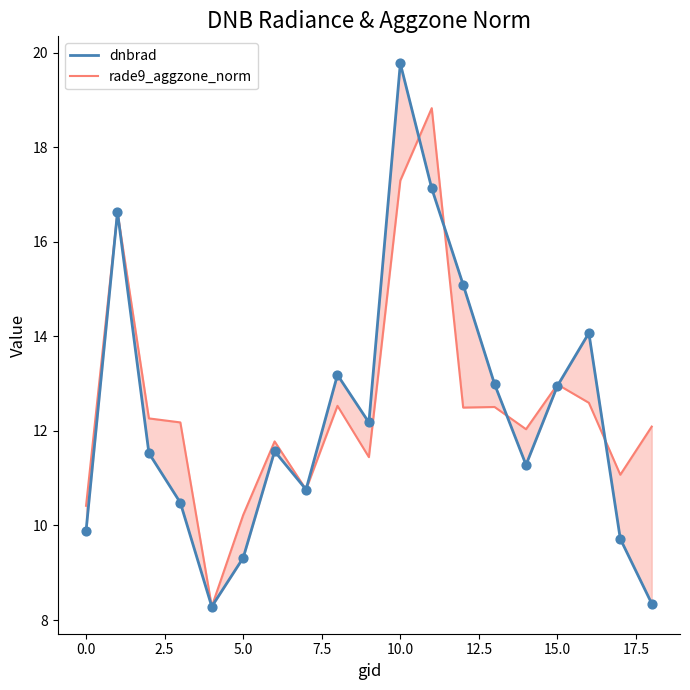

Which series has the largest Y range (max minus min)?

dnbrad